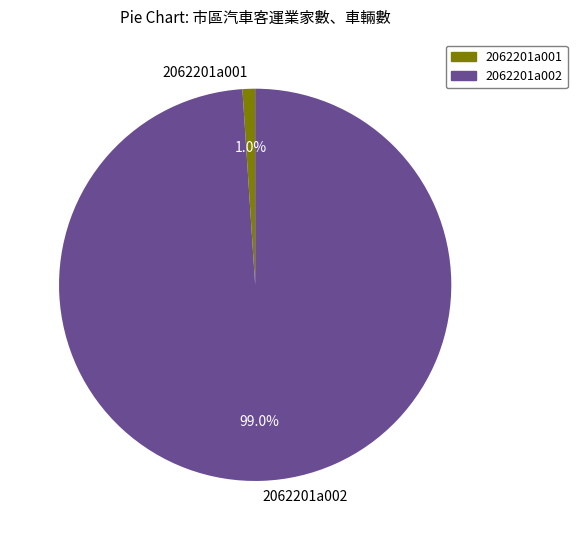

Is the sum of 2062201a002 and 2062201a001 greater than half?

Yes